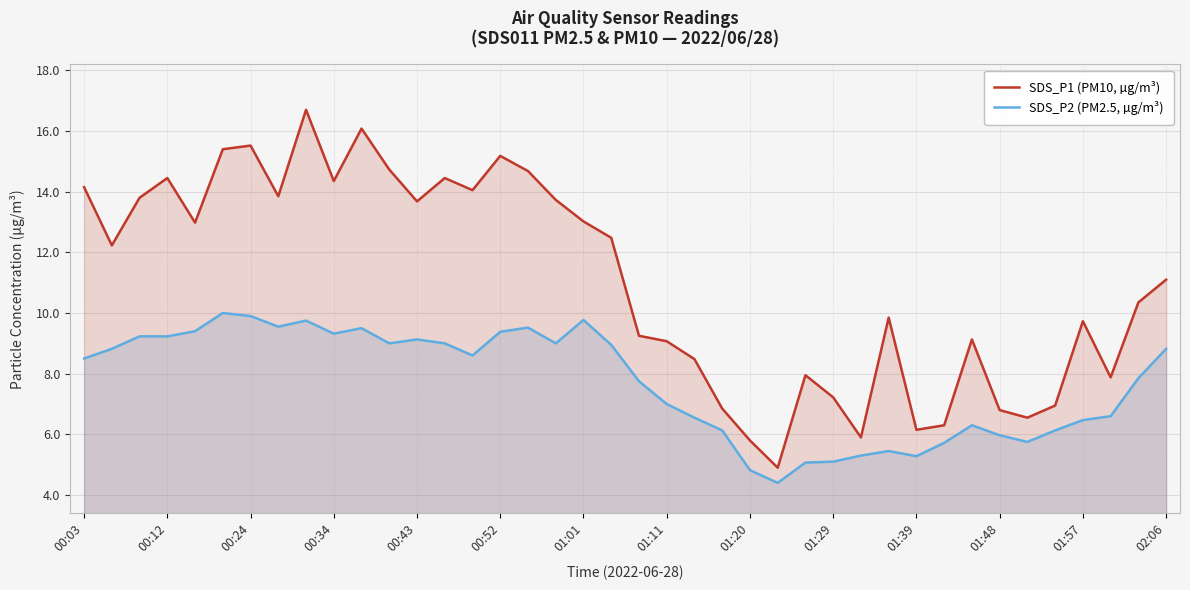

The value of SDS_P1 (PM10, µg/m³) at 19 is 17.6. True or false?

False